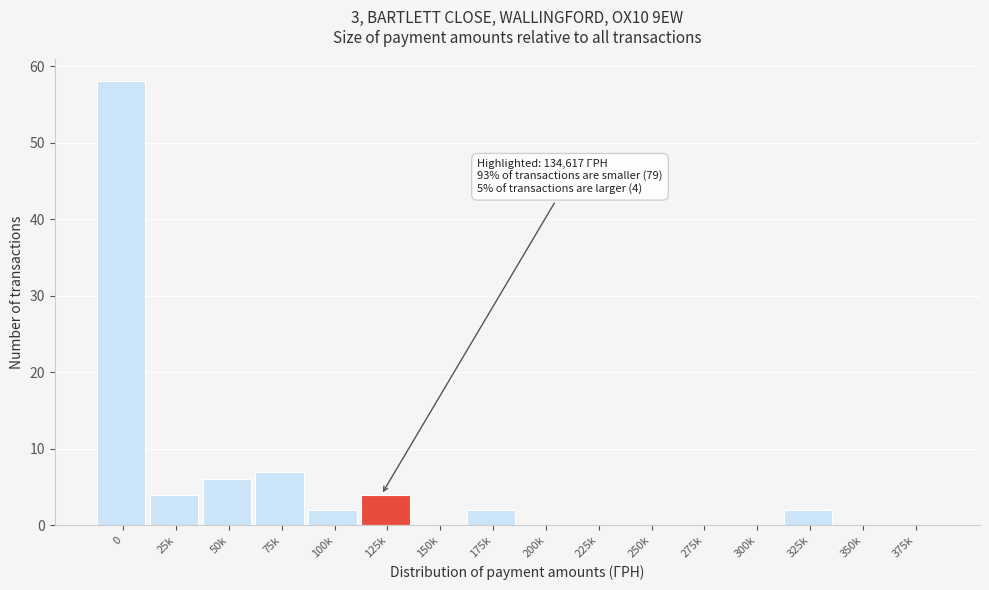

Reading left to right, extract all data points from this chart.

0=58	25k=4	50k=6	75k=7	100k=2	125k=4	150k=0	175k=2	200k=0	225k=0	250k=0	275k=0	300k=0	325k=2	350k=0	375k=0